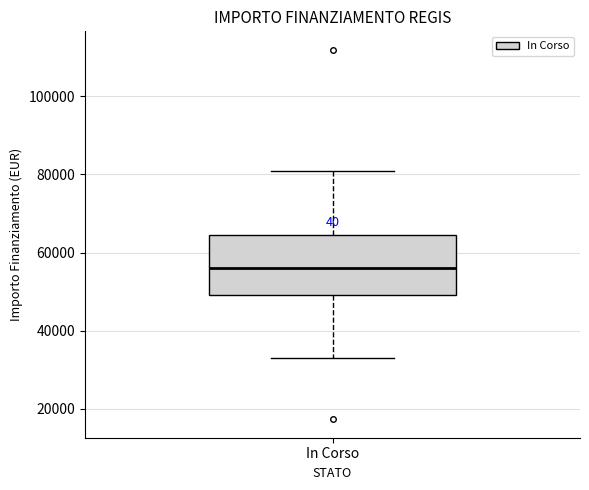

Read this box plot against the y-axis: the position of the median line, the range covered by the box, and the ends of both whiskers. The values are not printed on the chart, so give them approximately, as read against the axis.

median 56000, box 50000 to 64000, whiskers 32000 to 80000